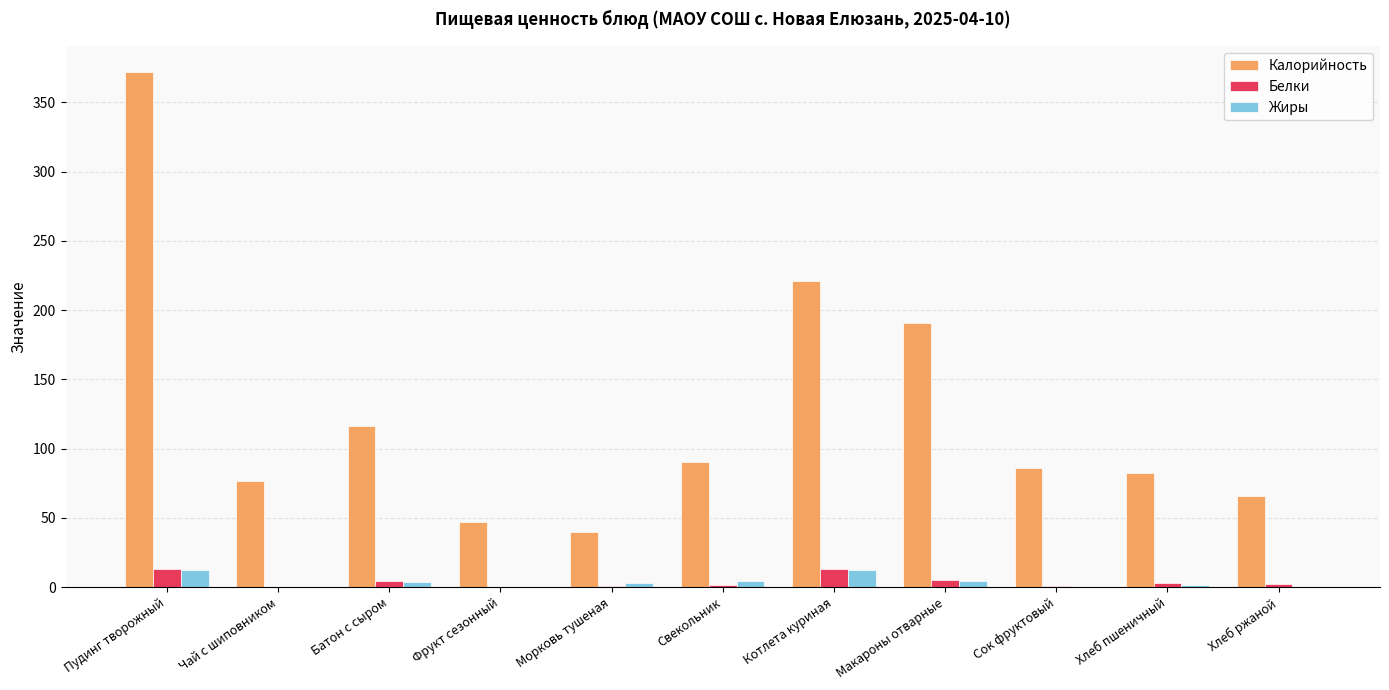

At which category does the chart reach its peak across all series?

Пудинг творожный